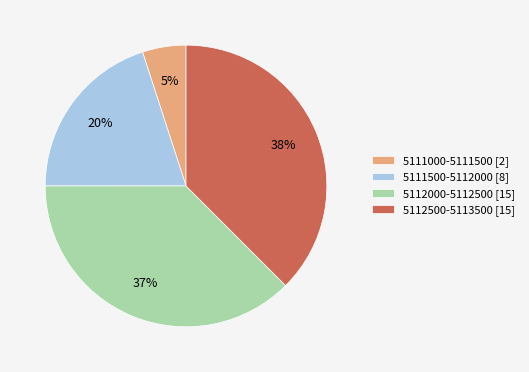

Do 5111000-5111500 [2] and 5111500-5112000 [8] together represent more than half of the pie?

No